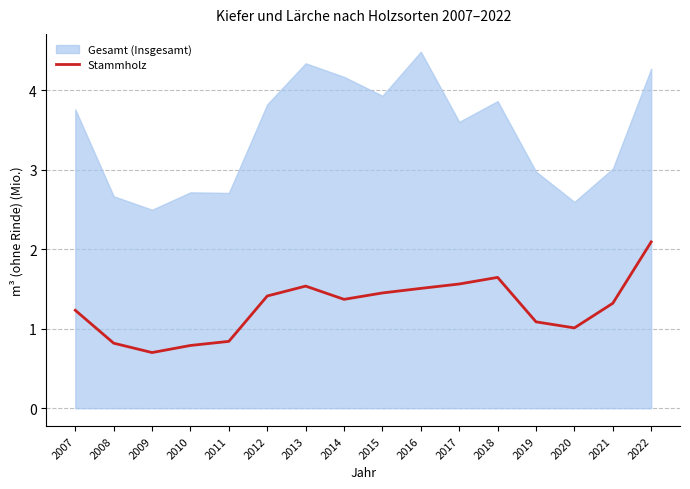

How many lines are shown in the chart?

1